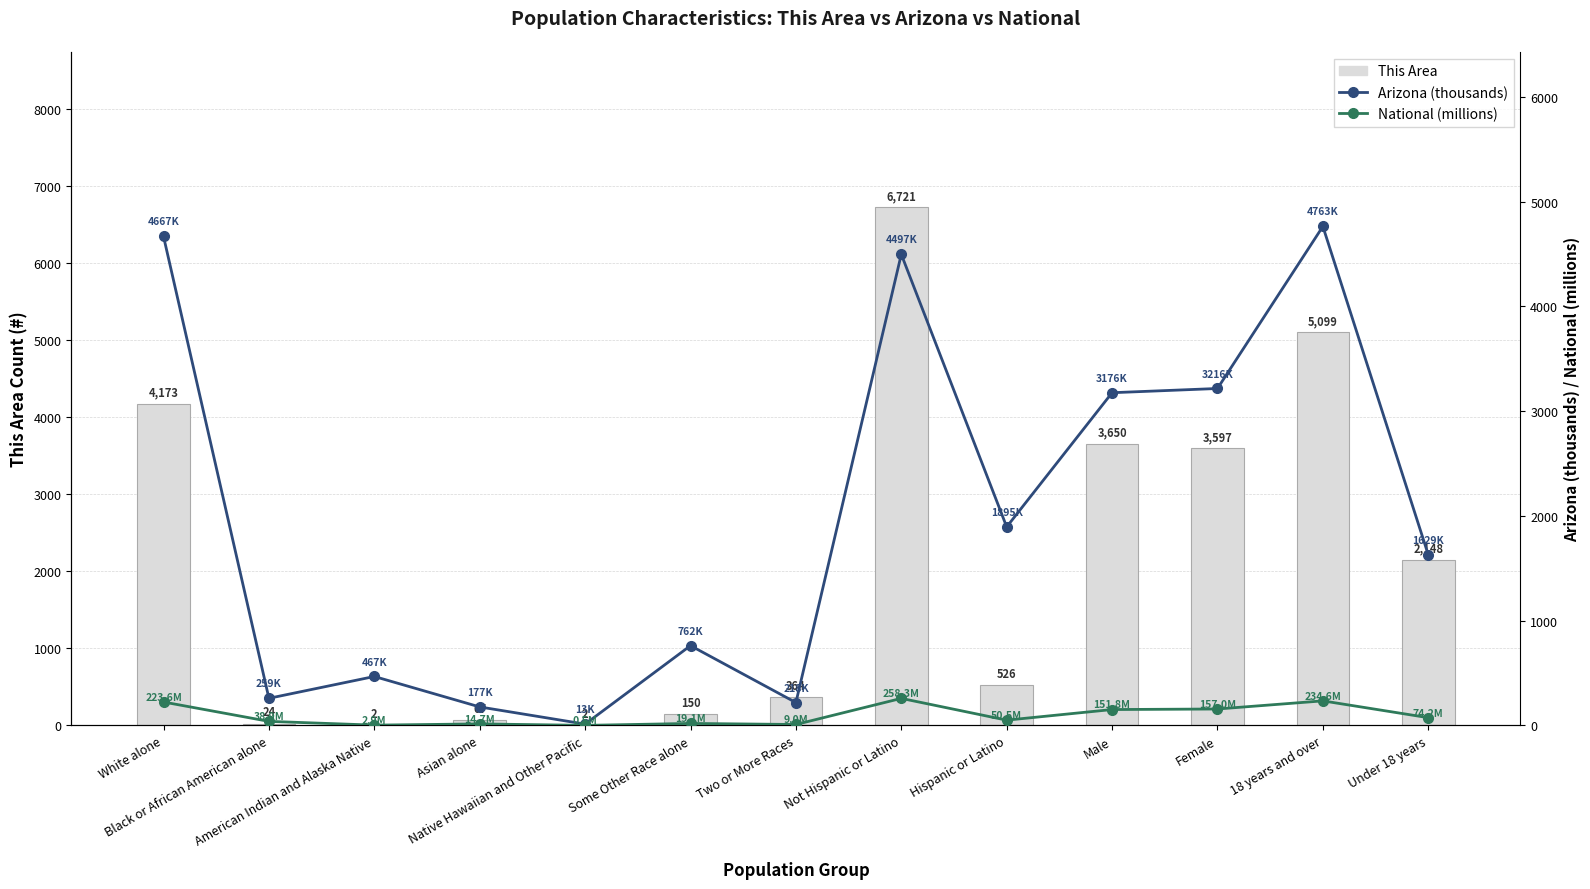

Reading left to right, extract all data points from this chart.

This Area: White alone=4173.0	Black or African American alone=24.0	American Indian and Alaska Native=2.0	Asian alone=67.0	Native Hawaiian and Other Pacific=2.0	Some Other Race alone=150.0	Two or More Races=364.0	Not Hispanic or Latino=6721.0	Hispanic or Latino=526.0	Male=3650.0	Female=3597.0	18 years and over=5099.0	Under 18 years=2148.0
Arizona (thousands): White alone=4667.1	Black or African American alone=259.0	American Indian and Alaska Native=467.3	Asian alone=176.7	Native Hawaiian and Other Pacific=12.6	Some Other Race alone=761.7	Two or More Races=218.3	Not Hispanic or Latino=4496.9	Hispanic or Latino=1895.1	Male=3175.8	Female=3216.2	18 years and over=4763.0	Under 18 years=1629.0
National (millions): White alone=223.6	Black or African American alone=38.9	American Indian and Alaska Native=2.9	Asian alone=14.7	Native Hawaiian and Other Pacific=0.5	Some Other Race alone=19.1	Two or More Races=9.0	Not Hispanic or Latino=258.3	Hispanic or Latino=50.5	Male=151.8	Female=157.0	18 years and over=234.6	Under 18 years=74.2